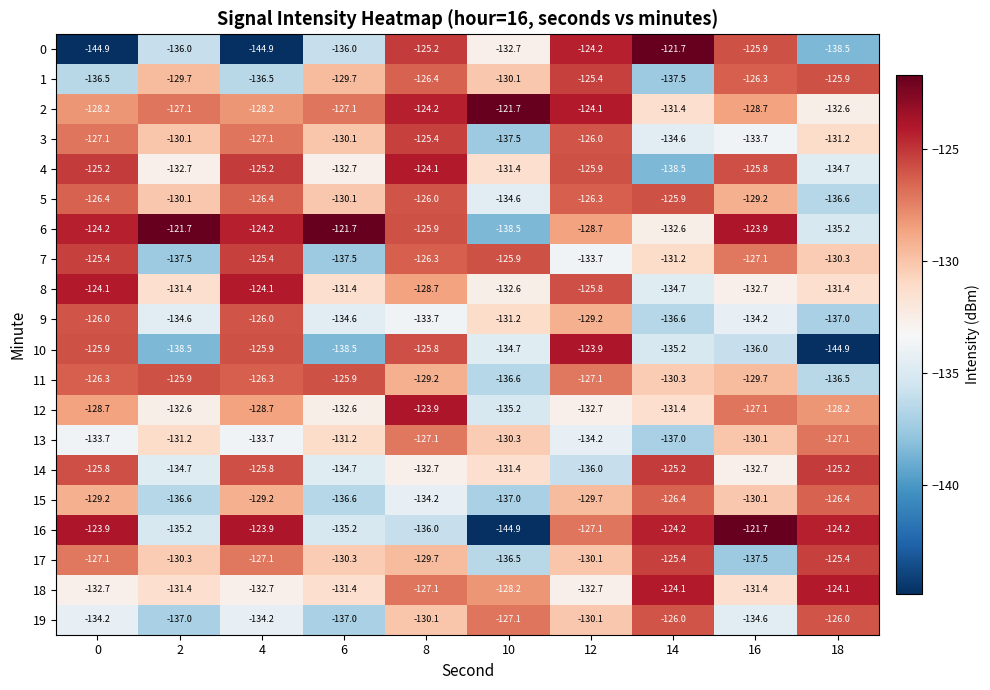

Which series changed the most between 14 and 16?

4